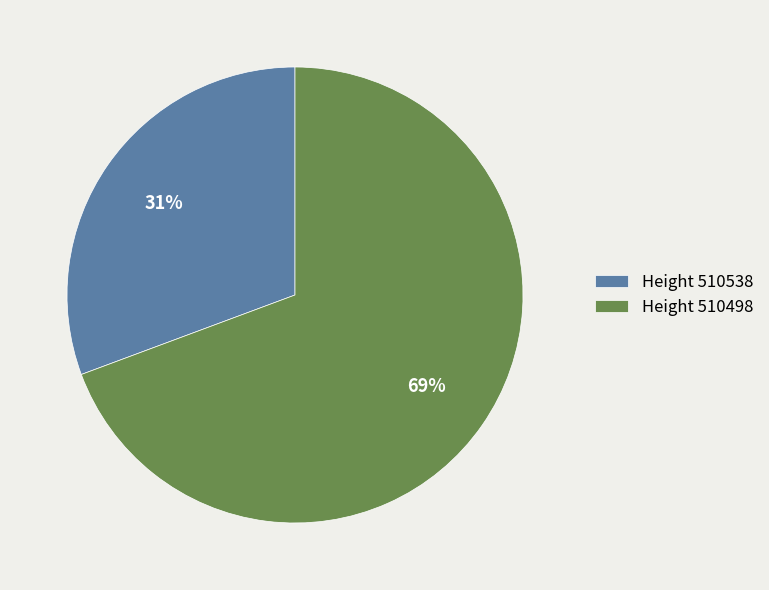

To the nearest percent, what is the combined percentage of Height 510498 and Height 510538?

100%